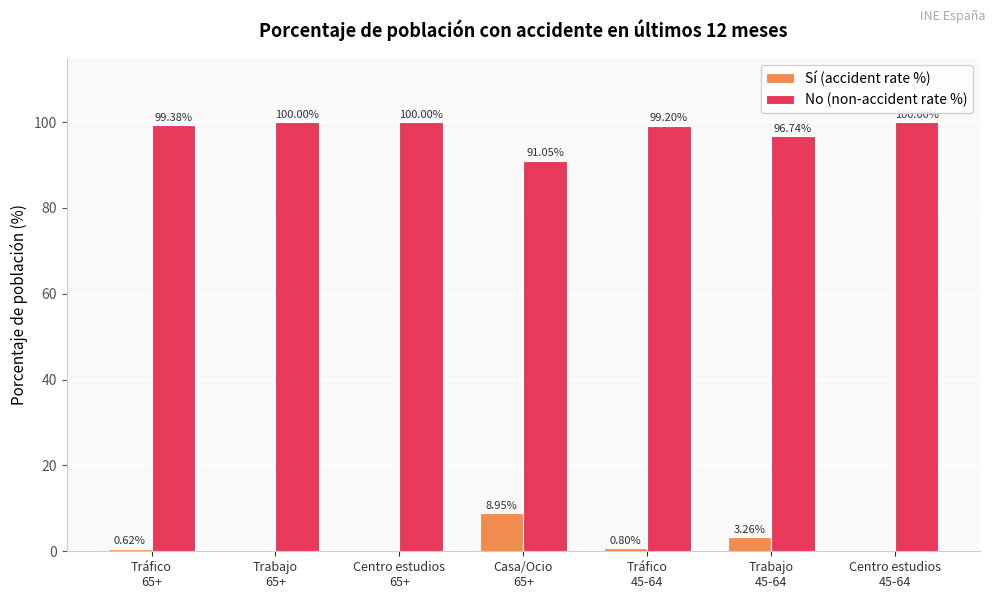

What is the approximate value of No (non-accident rate %) at Trabajo
65+?

100.0